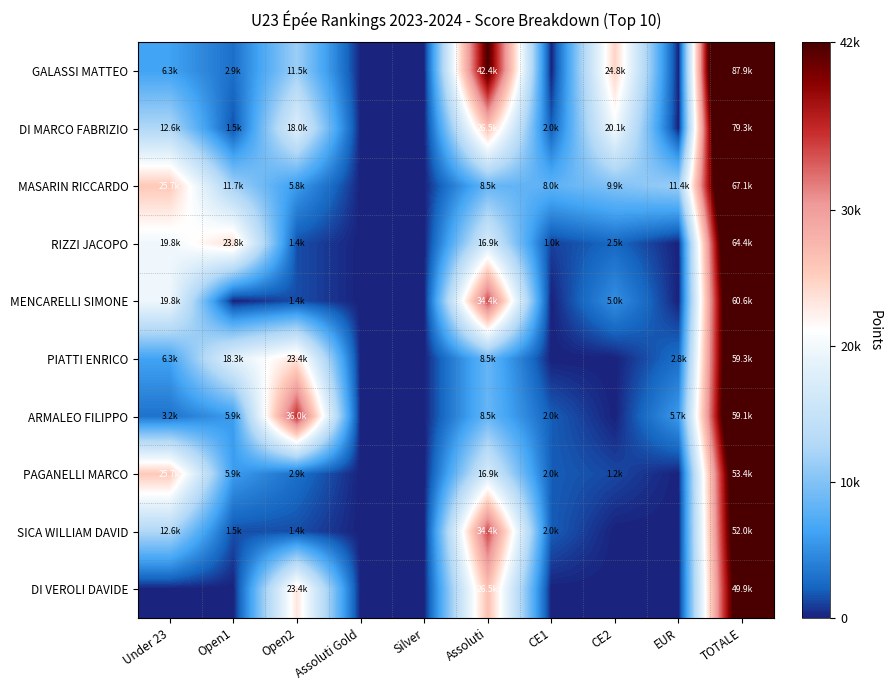

Which series has the largest range (max minus min)?

GALASSI MATTEO